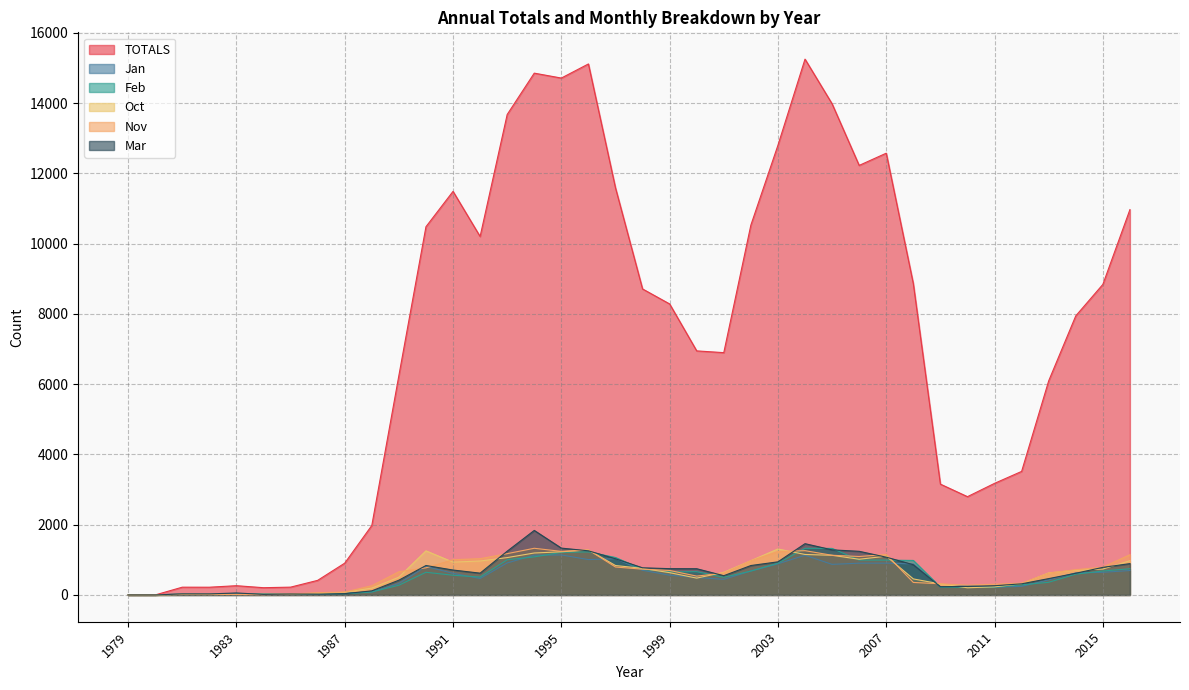

How many lines are shown in the chart?

6